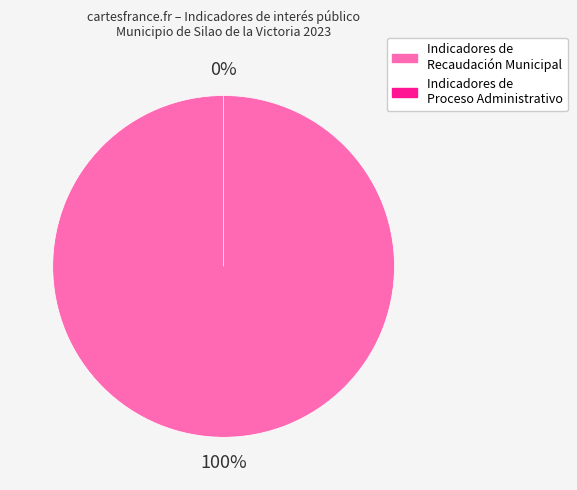

To the nearest percent, what is the difference between the PORCENTAJE DISPOSICIONES RECAUDACIÓN and RECAUDACIÓN IMPUESTO PREDIAL slice percentages?

31%